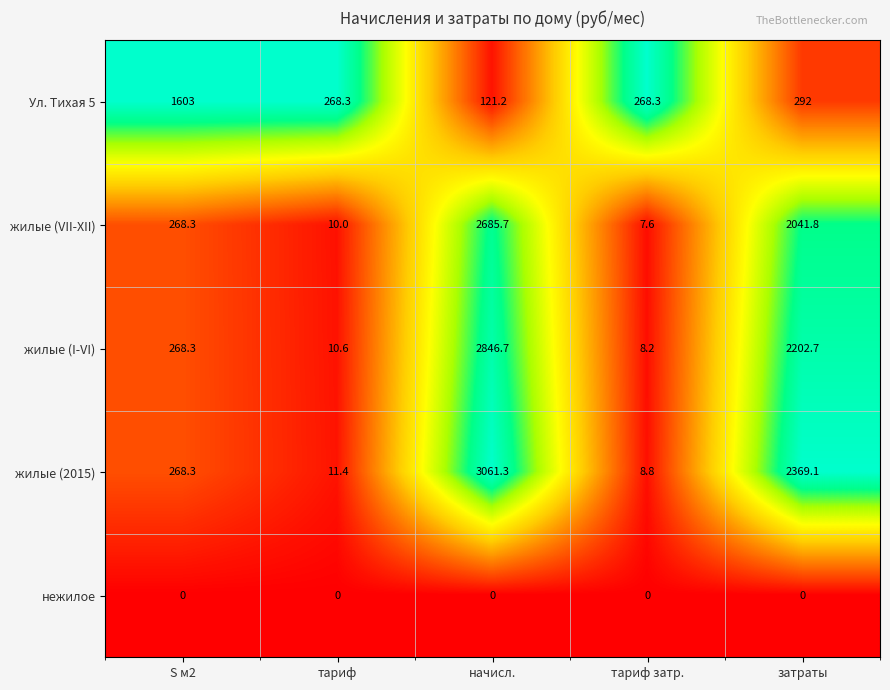

At тариф, list the series in order from smallest to largest.

нежилое, жилые (VII-XII), жилые (I-VI), жилые (2015), Ул. Тихая 5